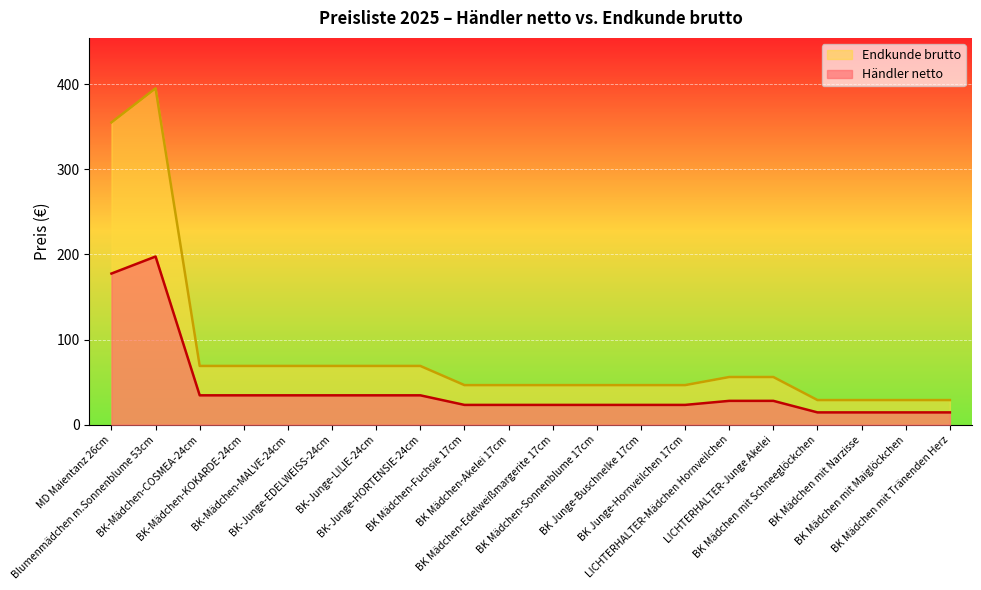

Which category has the lowest value in the Händler netto series?

BK Mädchen mit Schneeglöckchen